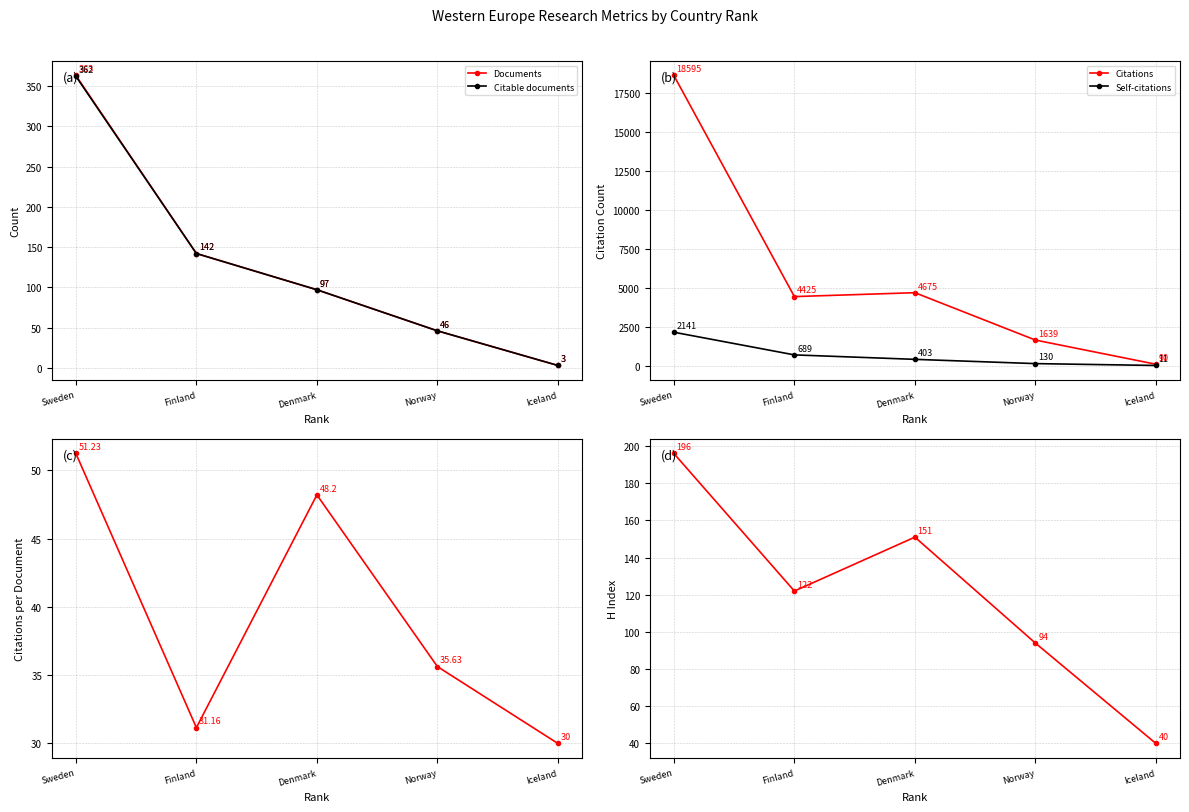

How many lines are shown in the chart?

6